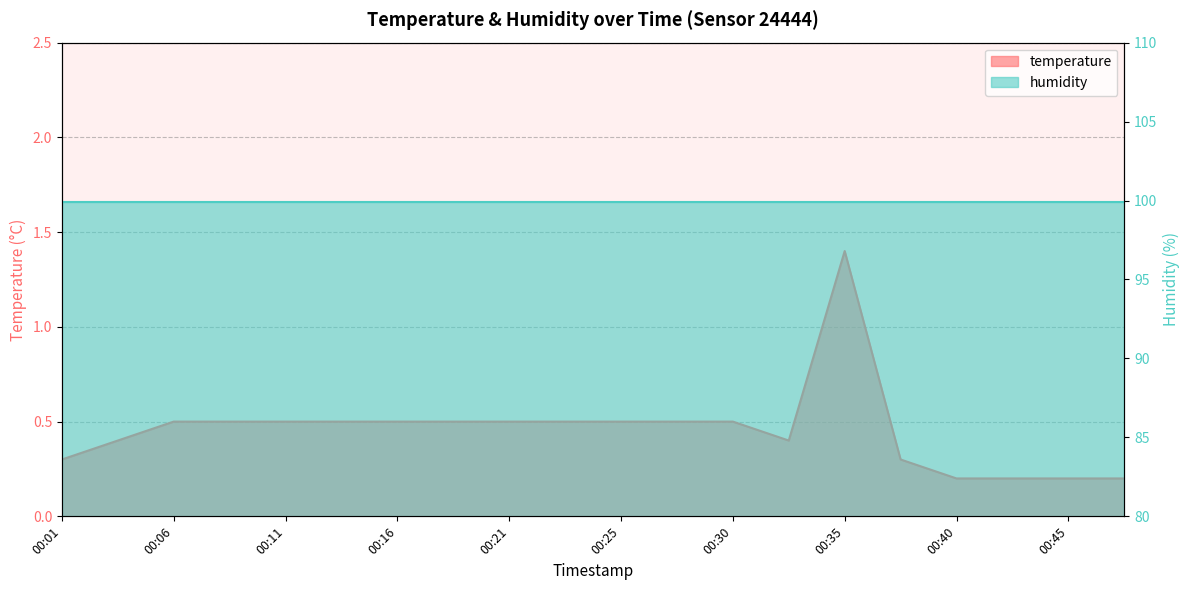

What is the difference between the maximum and minimum values?

1.2